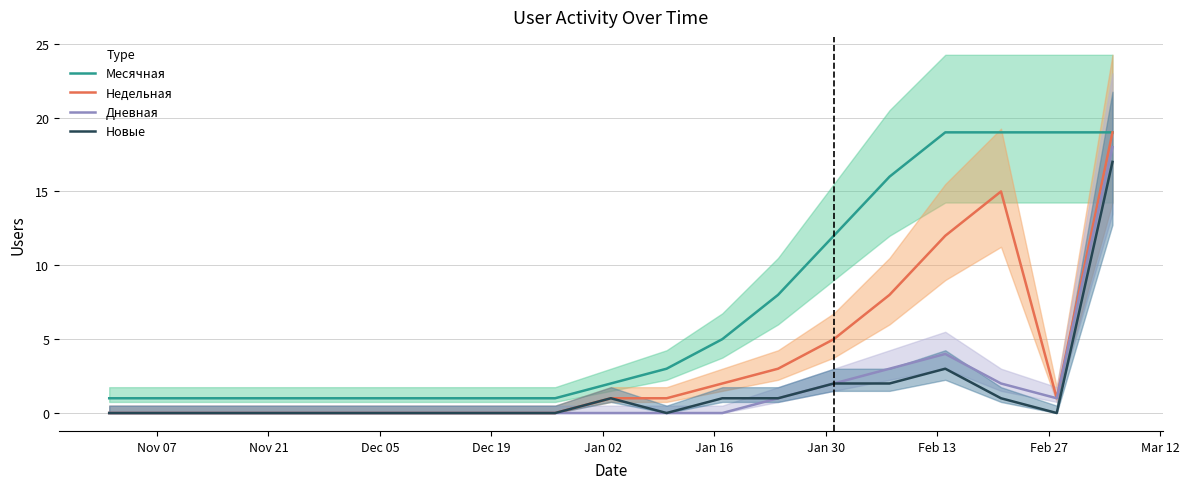

True or false: Новые and Недельная cross at least once.

False